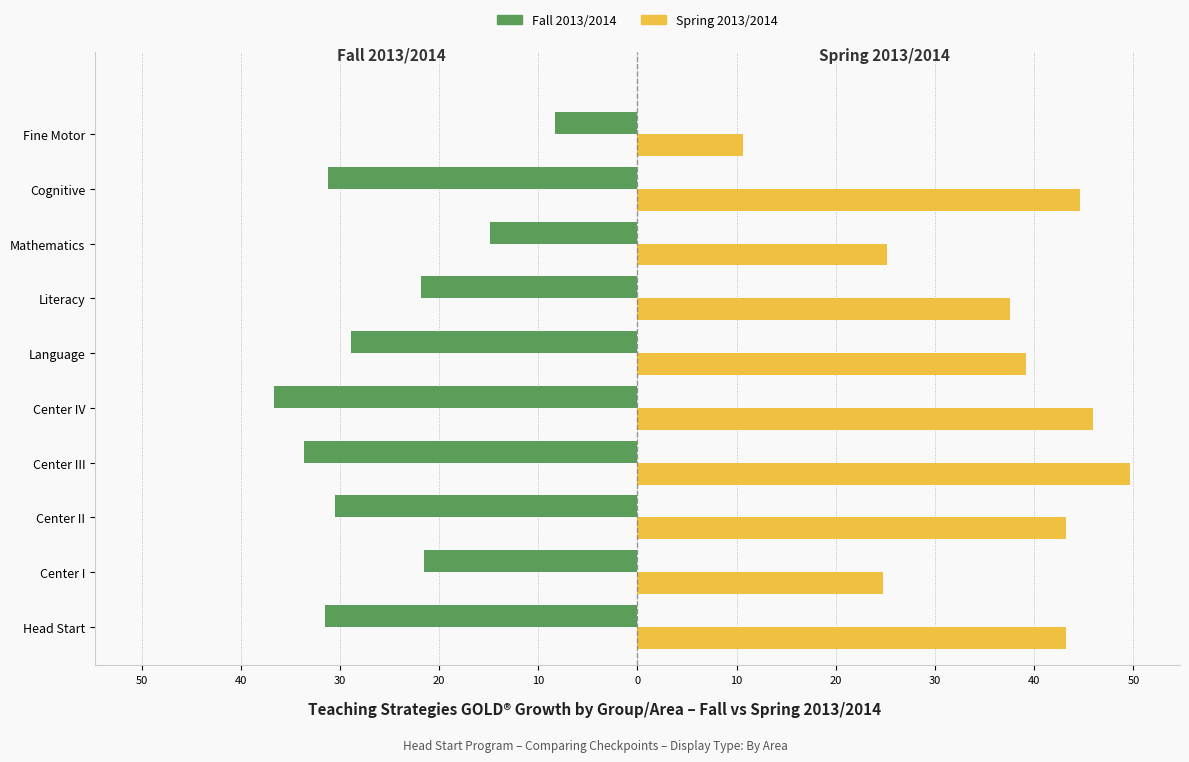

What is the smallest value displayed?

-36.6